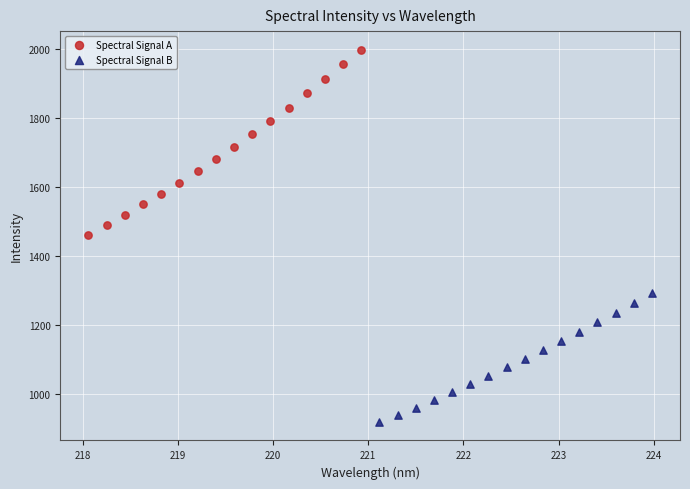

What are all the series names shown in the legend?

Spectral Signal A, Spectral Signal B